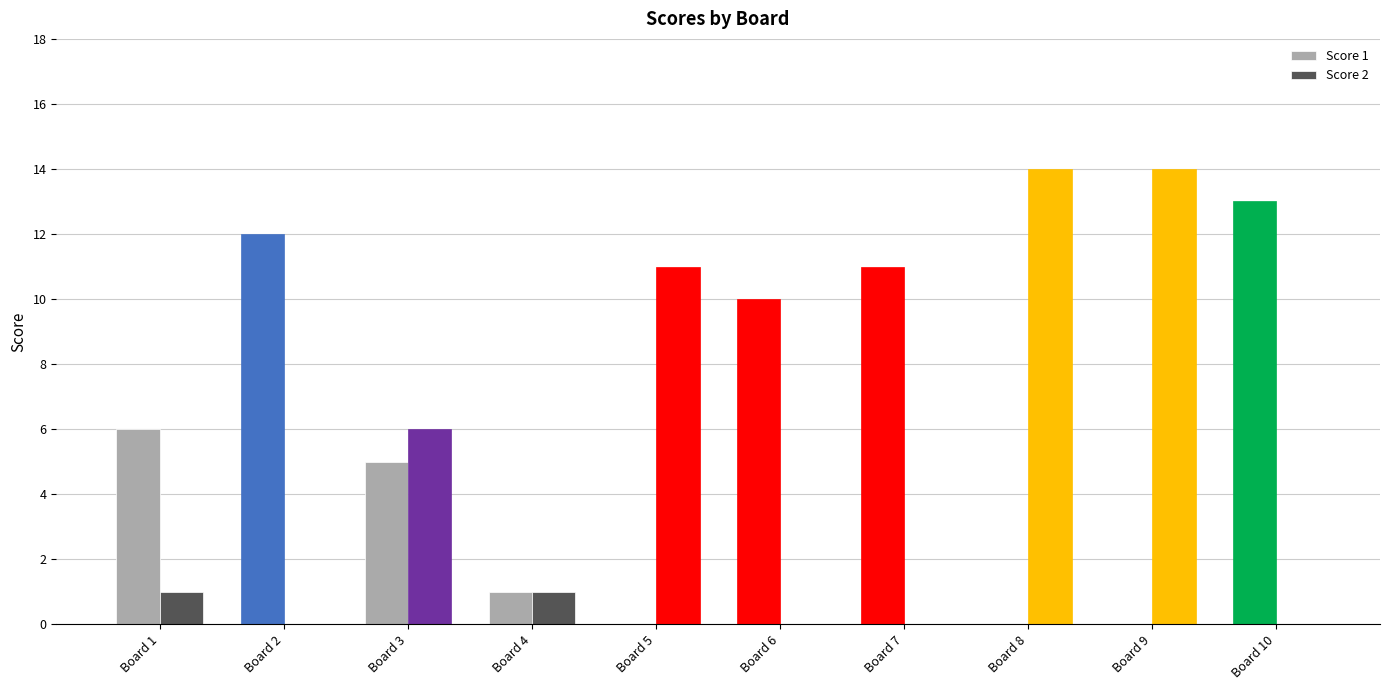

Which series changed the most between Board 1 and Board 9?

Score 2